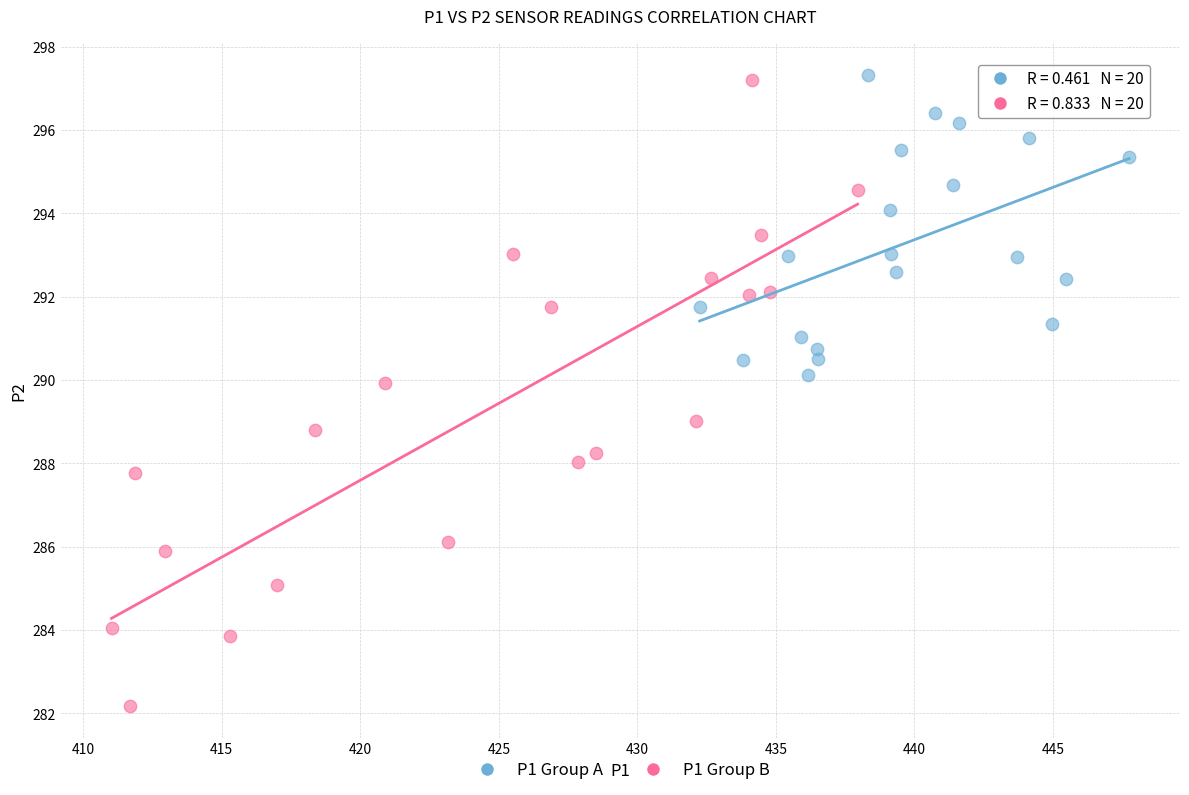

What are all the series names shown in the legend?

P1 Group A, P1 Group B